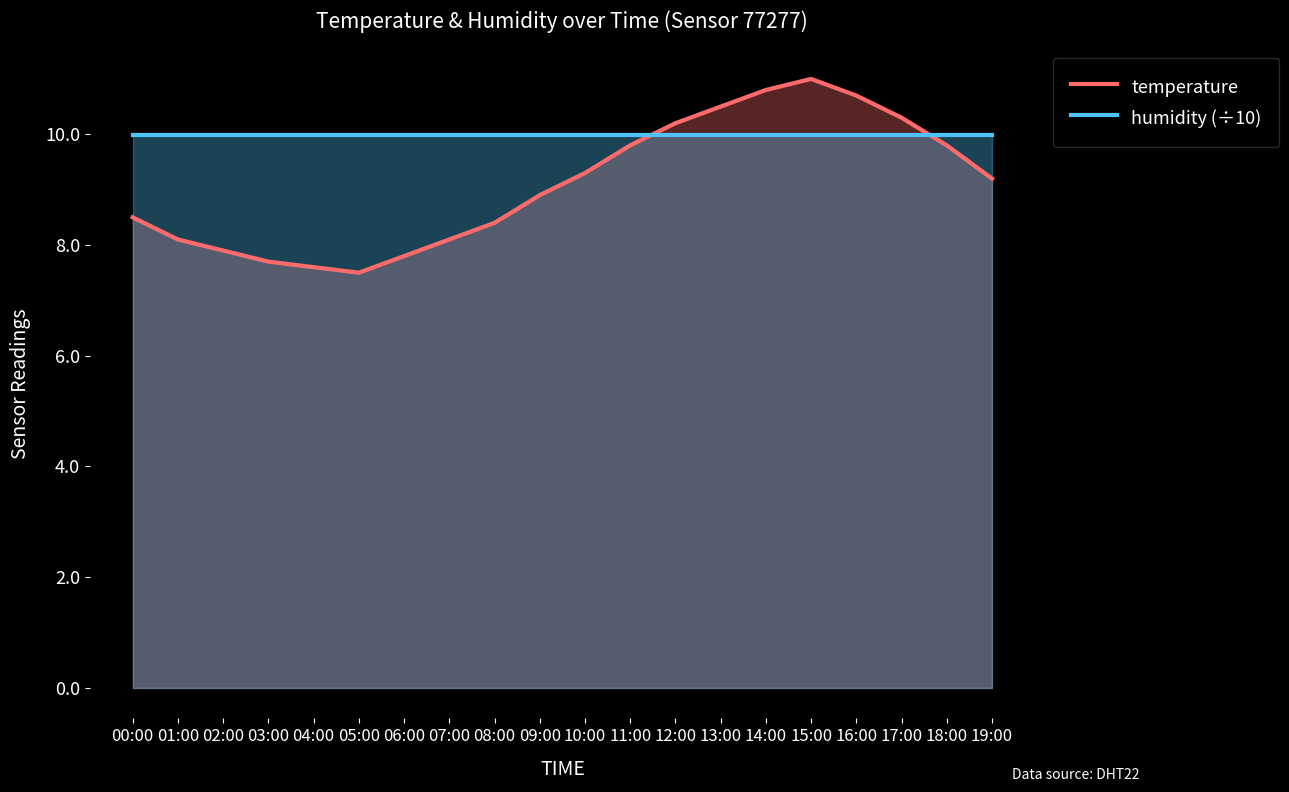

Does the chart have visible grid lines?

No